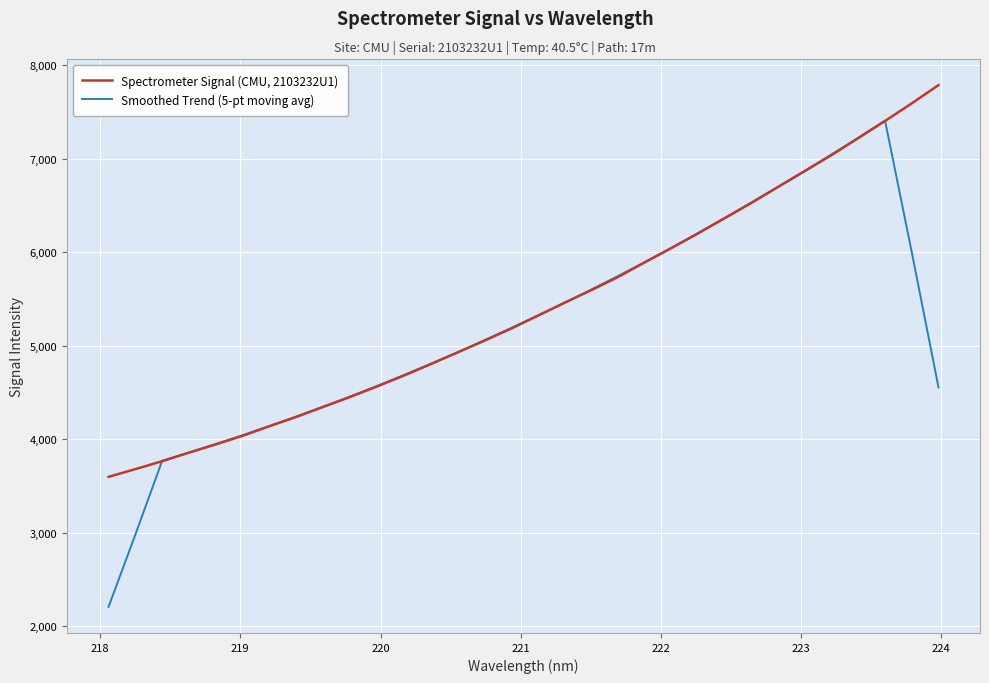

What are all the series names shown in the legend?

Spectrometer Signal (CMU, 2103232U1), Smoothed Trend (5-pt moving avg)